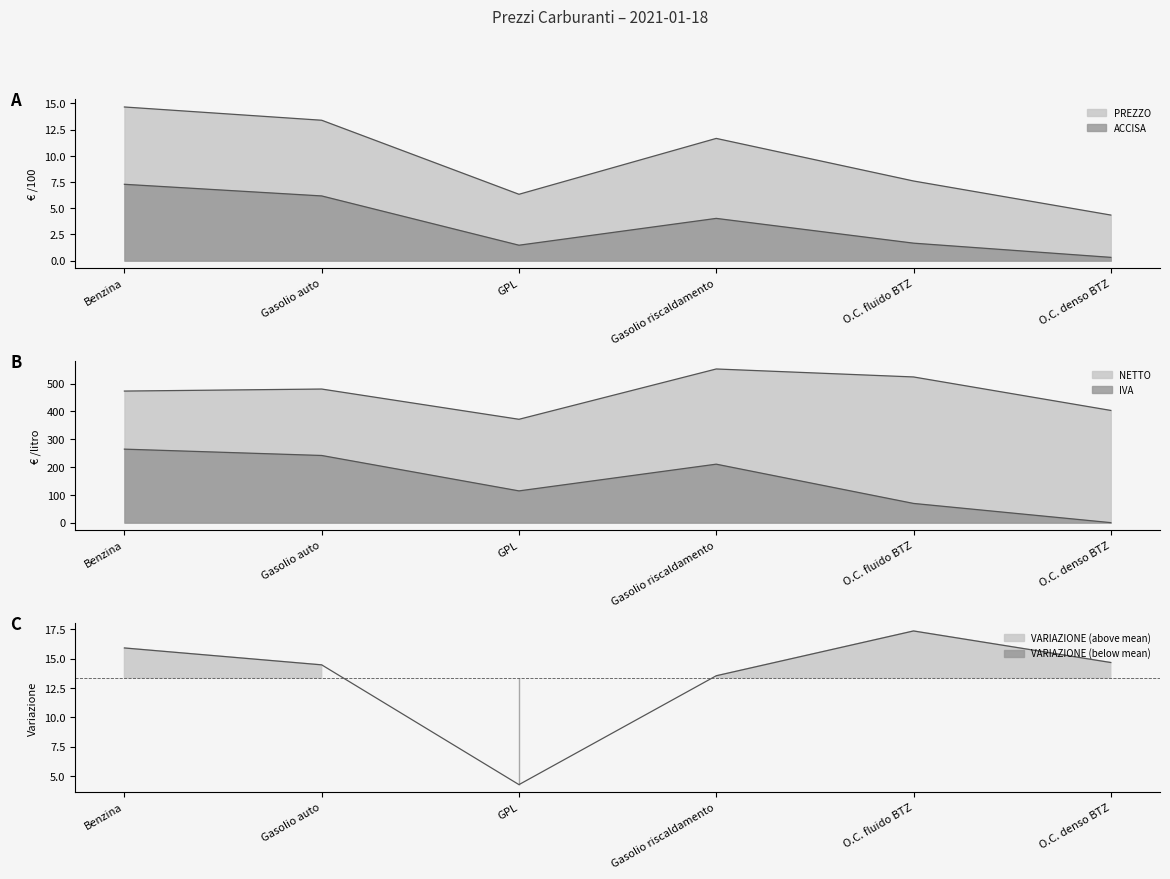

What is the minimum value for PREZZO?

4.3